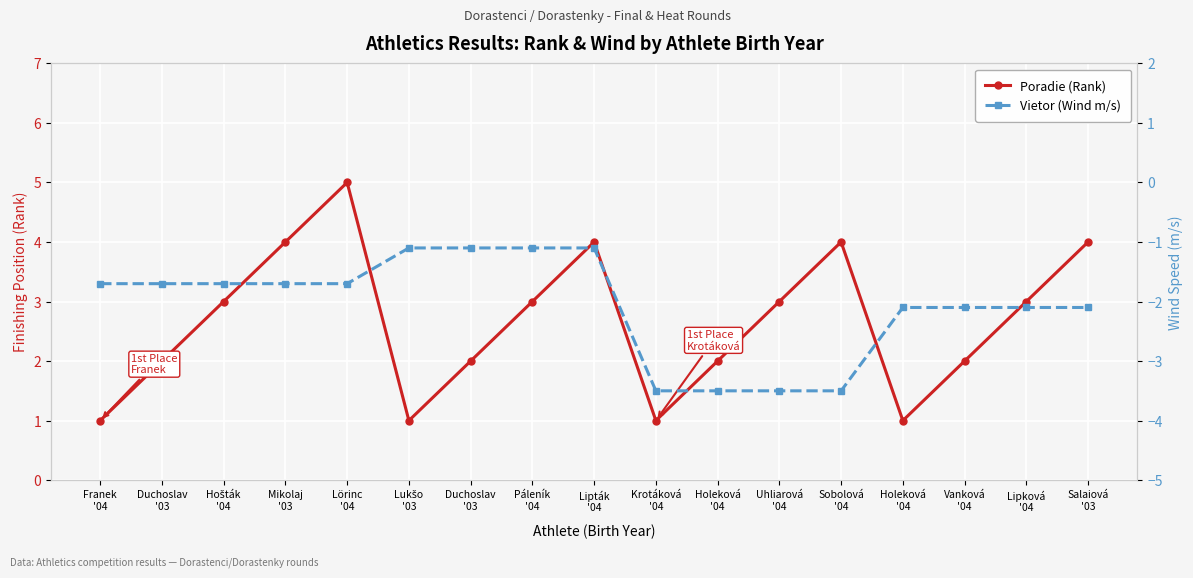

What is the difference between the maximum and minimum values in the Poradie (Rank) series?

4.0